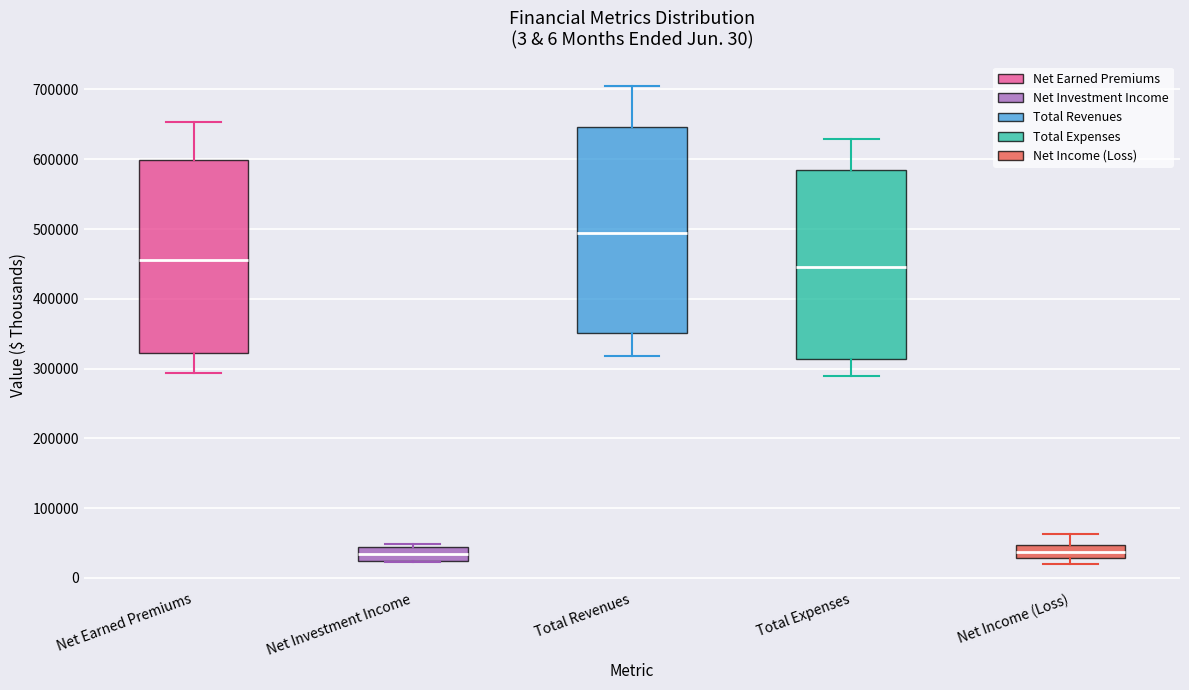

Which box is the tallest, from its lower edge to its upper edge?

Total Revenues